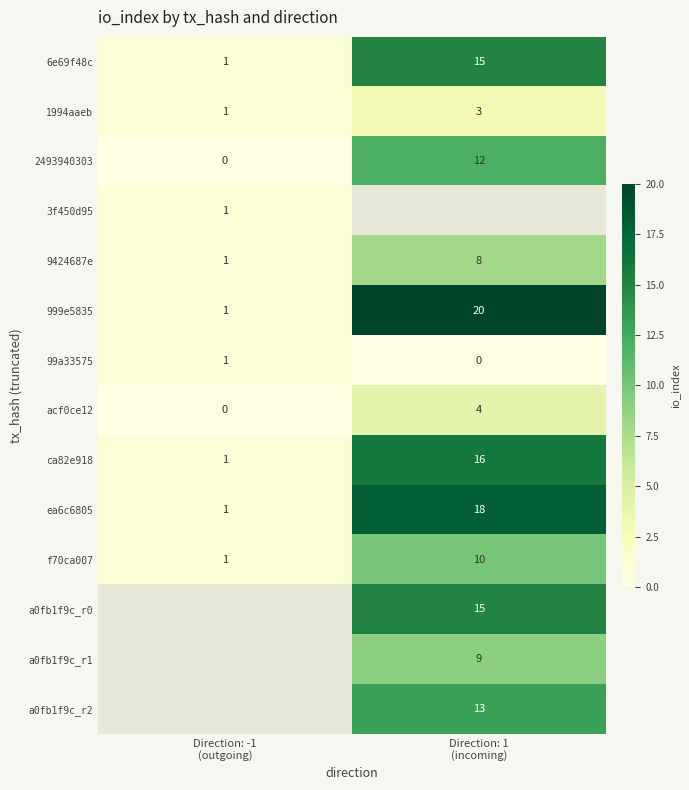

Count the 6e69f48c values in the range 1 to 15.

2